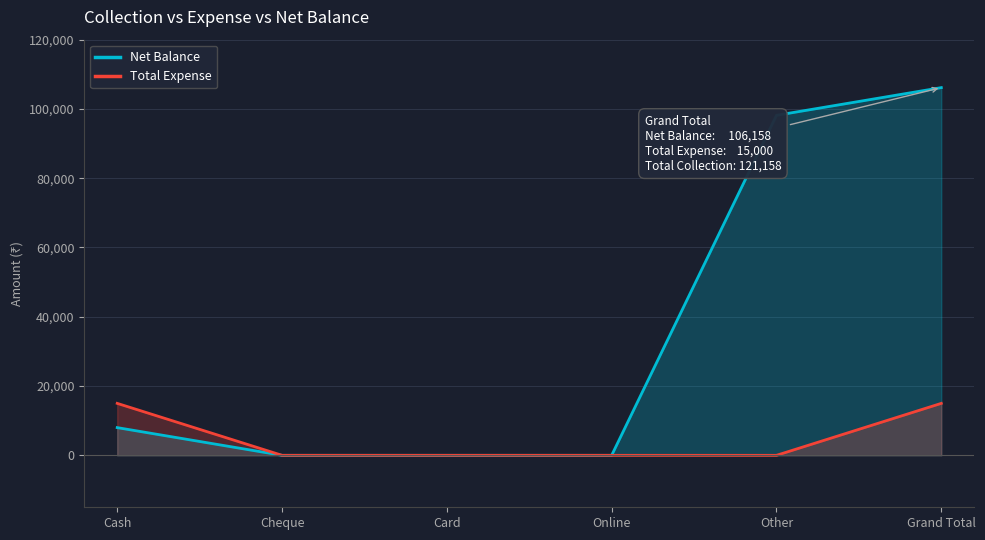

True or false: Net Balance has a value of 98158 at Other.

True